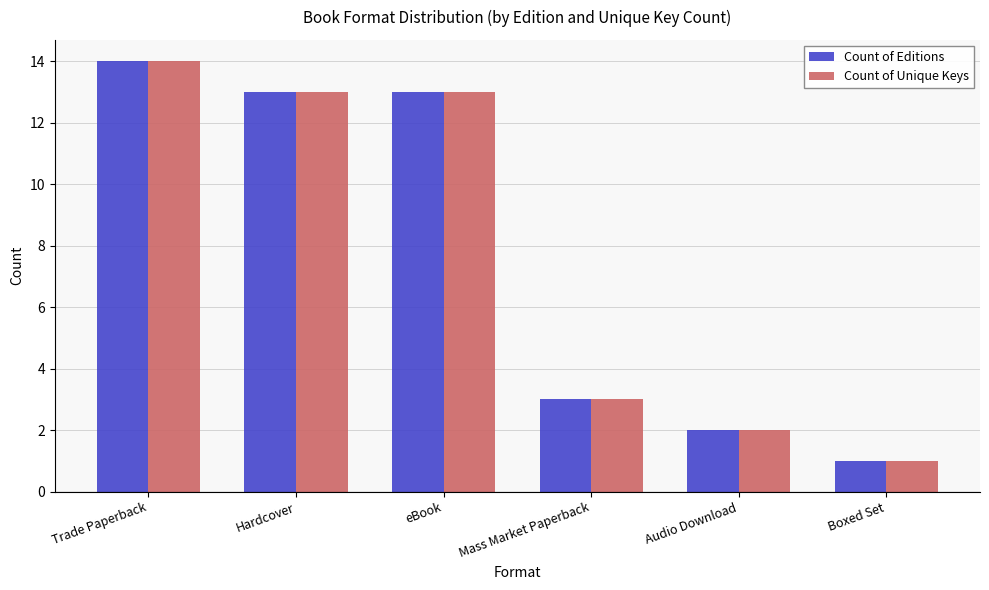

What is the total value across all series at Trade Paperback?

28